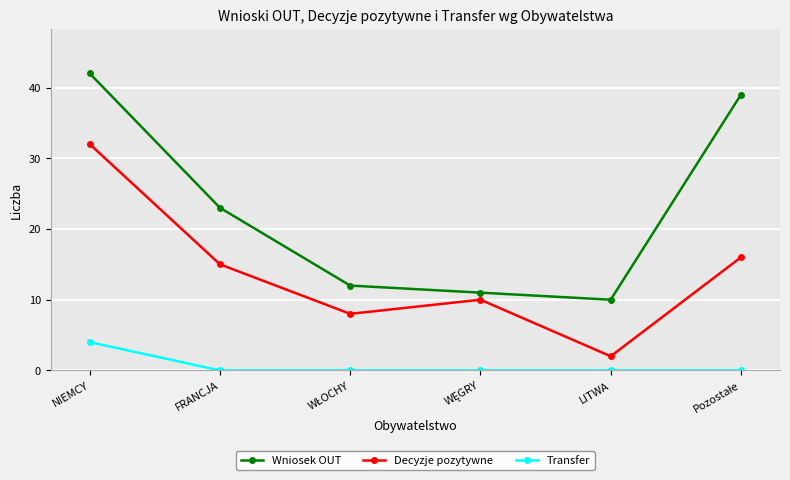

The Wniosek OUT series shows 10 at LITWA. True or false?

True